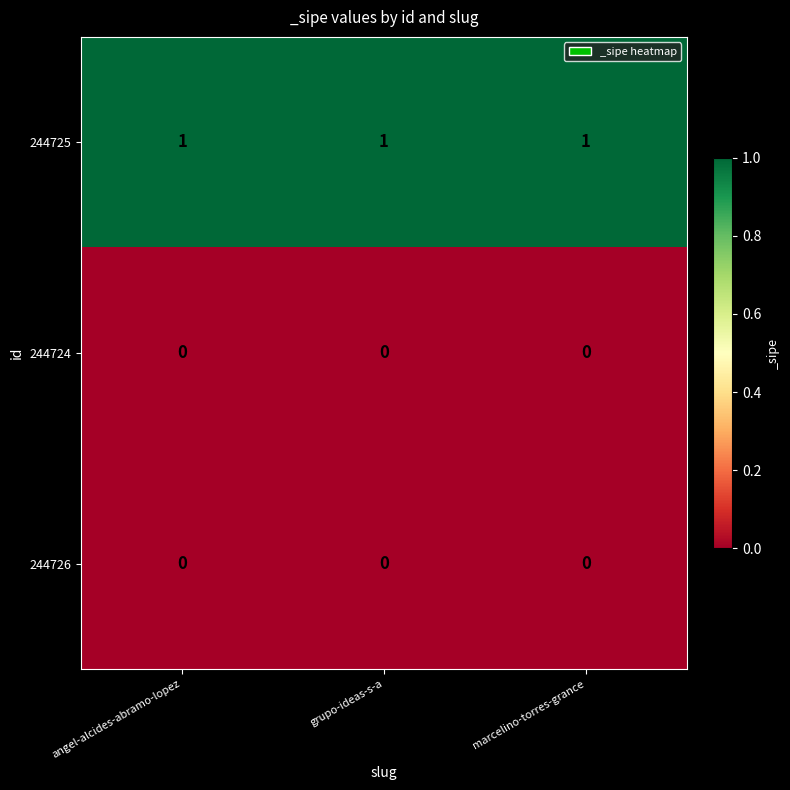

The value of 244724 at angel-alcides-abramo-lopez is 0. True or false?

True